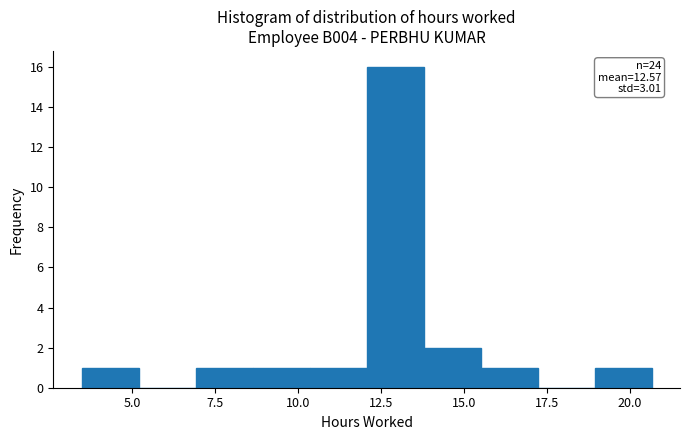

Around what value on the x-axis is the tallest bar? Give the approximate position of its centre, as read against the axis.

13.0